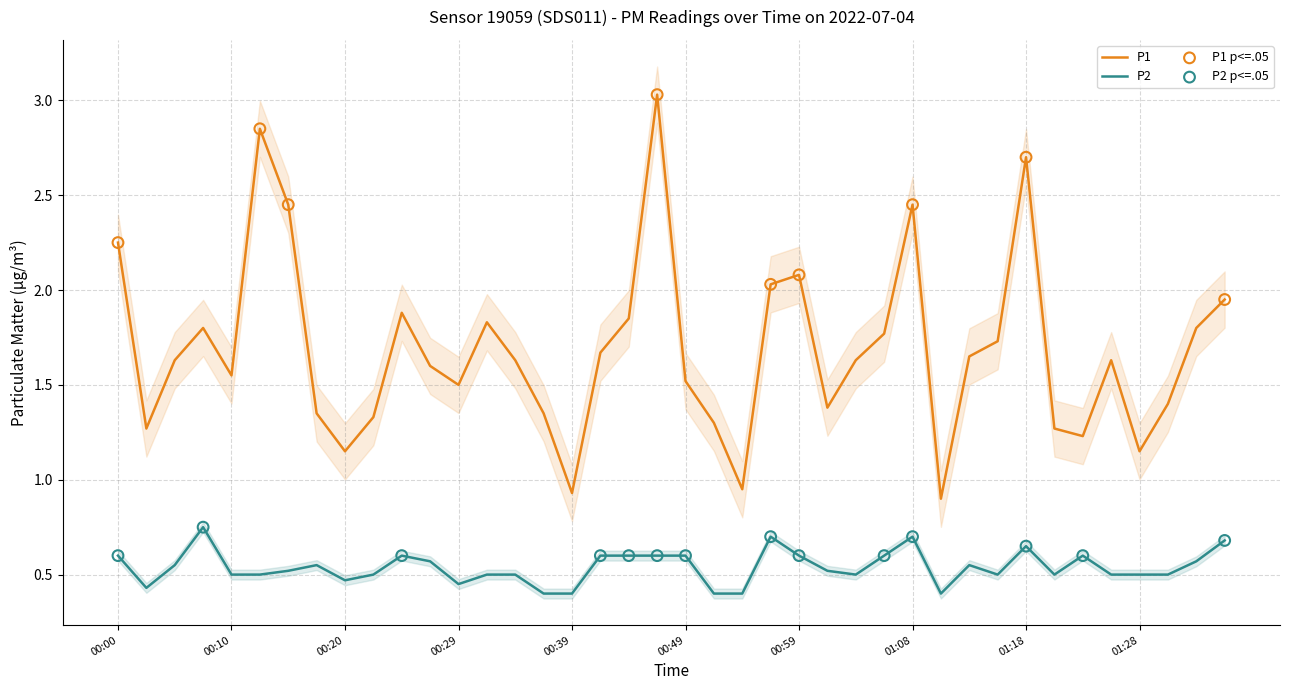

At which category is the sum across all series the highest?

00:46